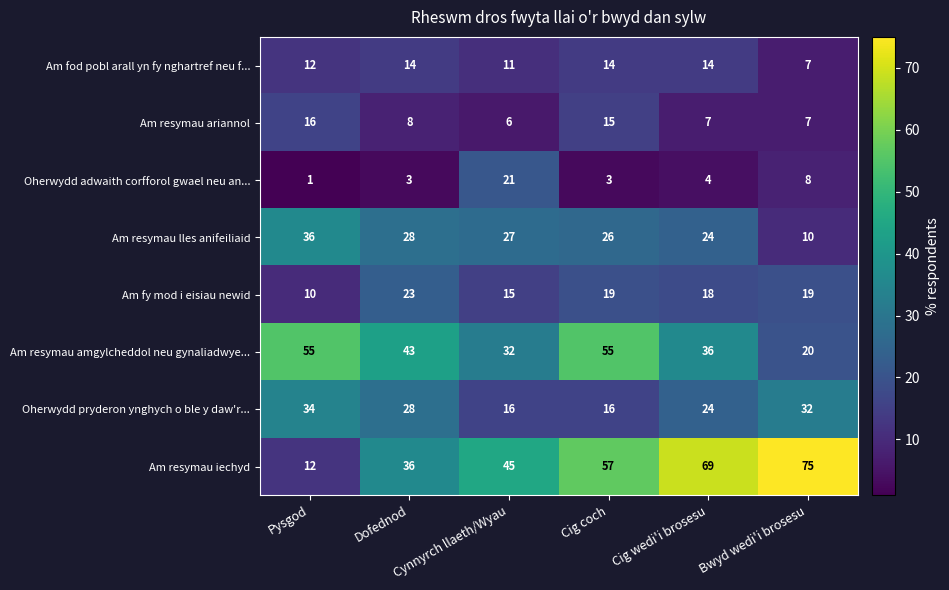

At how many categories does at least one series exceed 12?

6